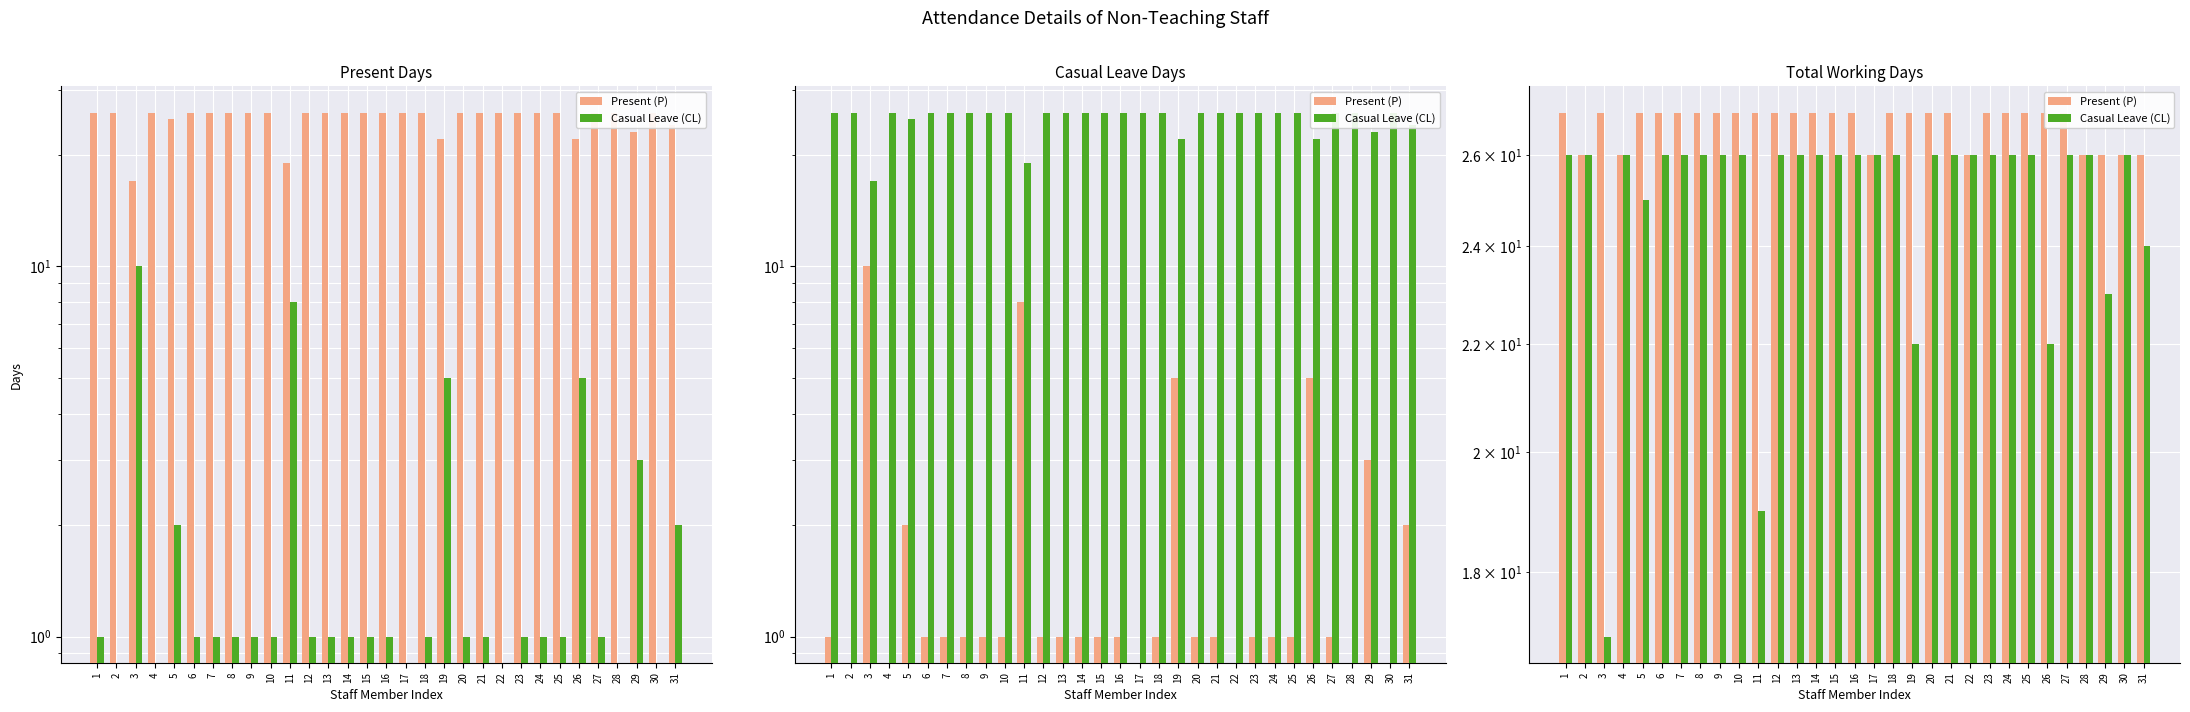

How many Present (P) values are between 26 and 27?

31